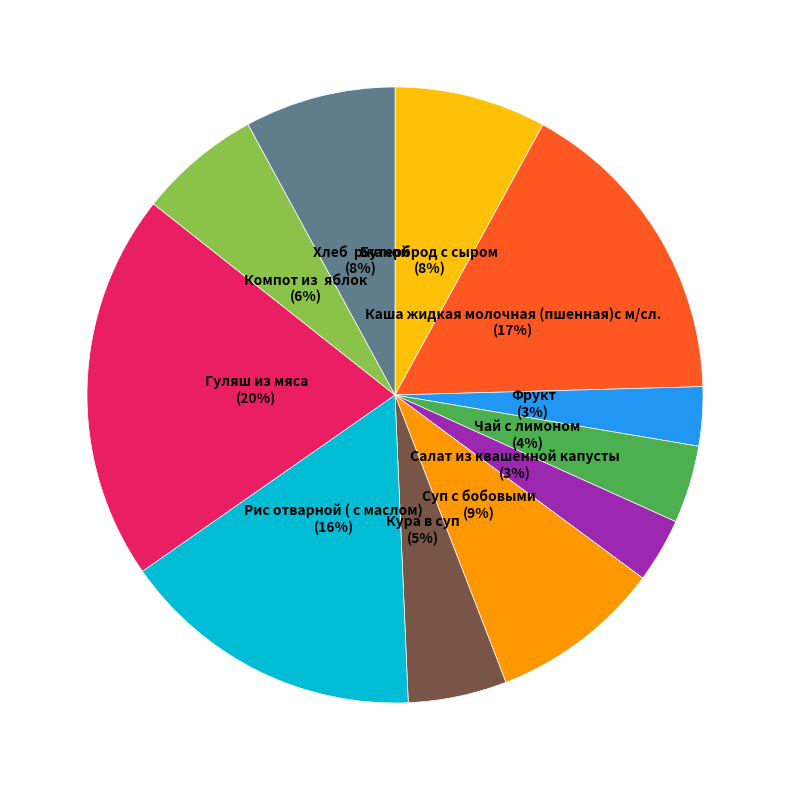

To the nearest percent, what is the average slice percentage?

9%